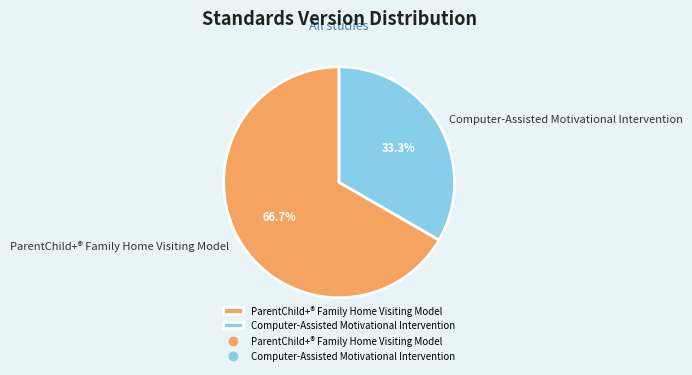

Rank the categories by value from lowest to highest.

Computer-Assisted Motivational Intervention, ParentChild+® Family Home Visiting Model